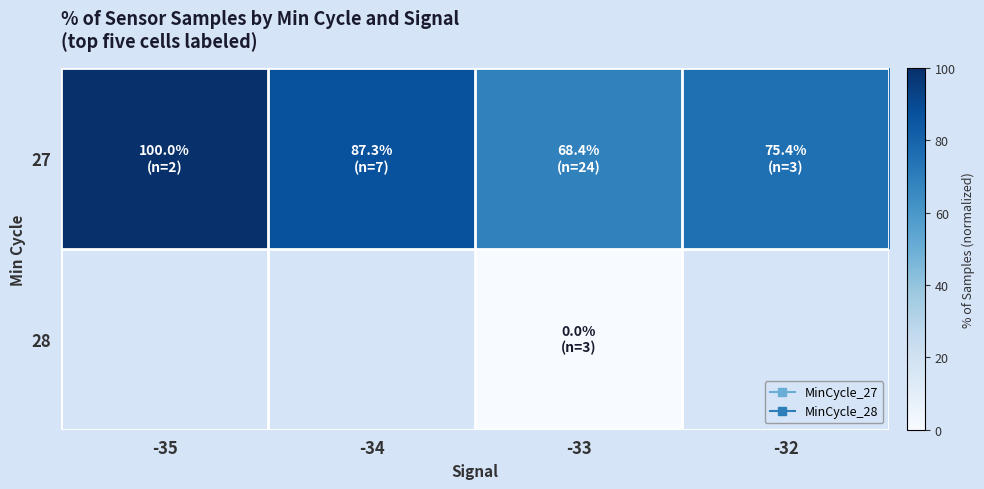

How many categories are shown in the chart?

4